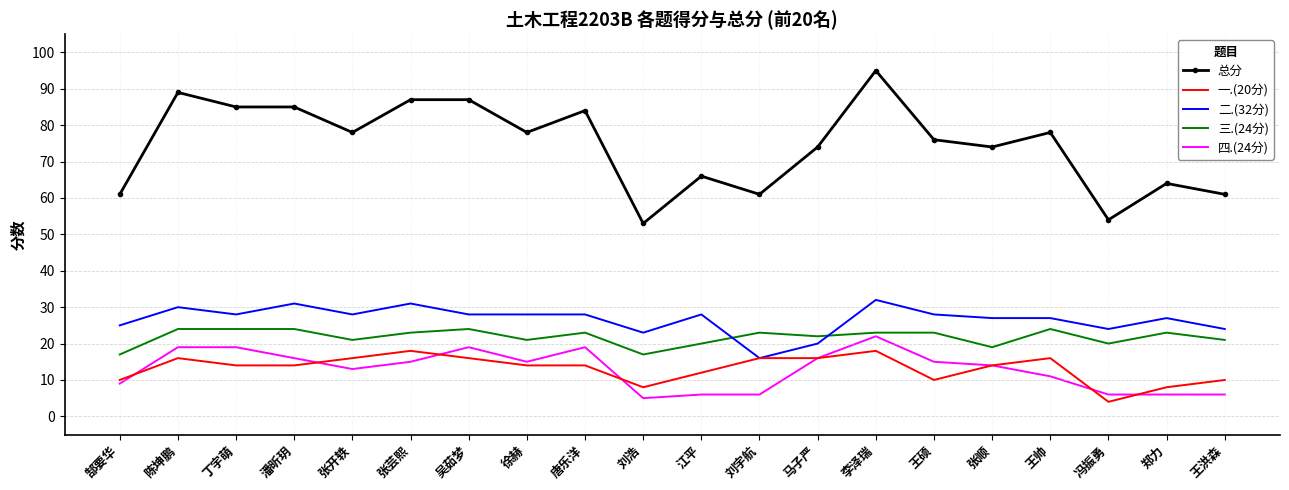

Is it true that 总分 equals 78 at 张开轶?

True